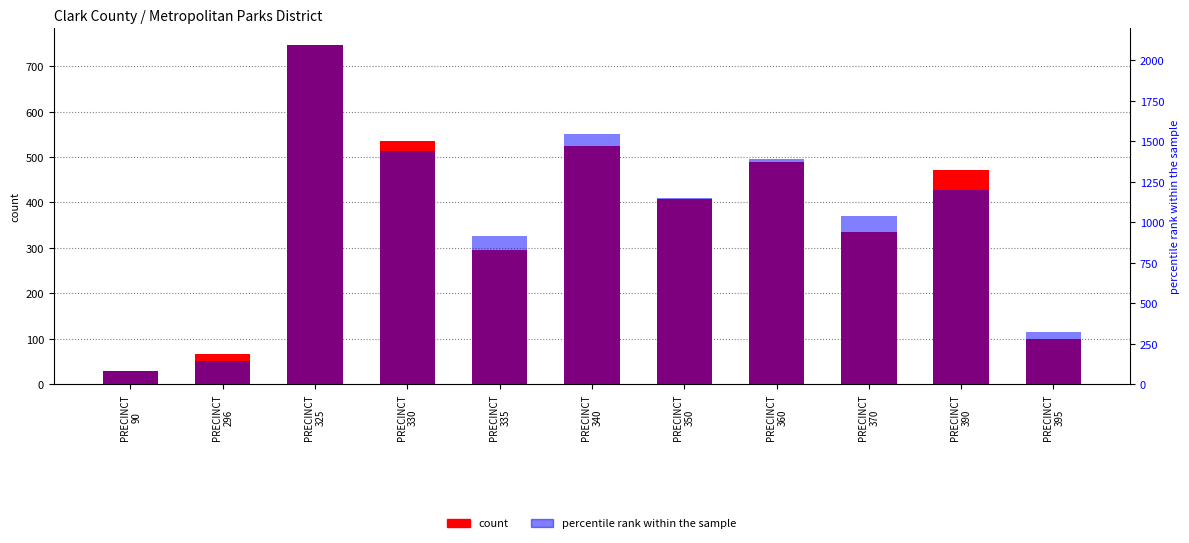

How many data points in percentile rank within the sample are above 1148?

5